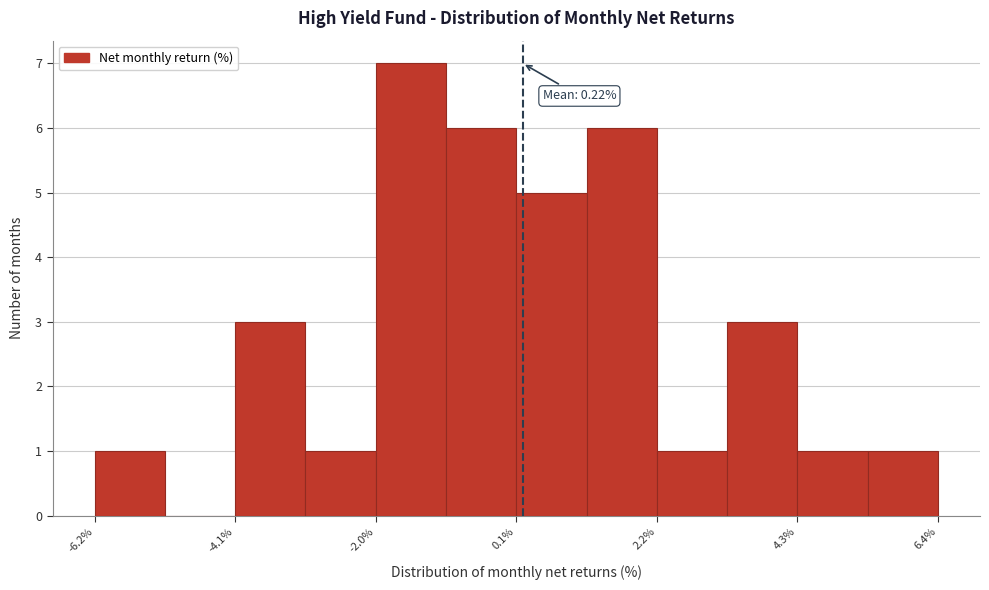

Around what value on the x-axis is the tallest bar? Give the approximate position of its centre, as read against the axis.

-1.5